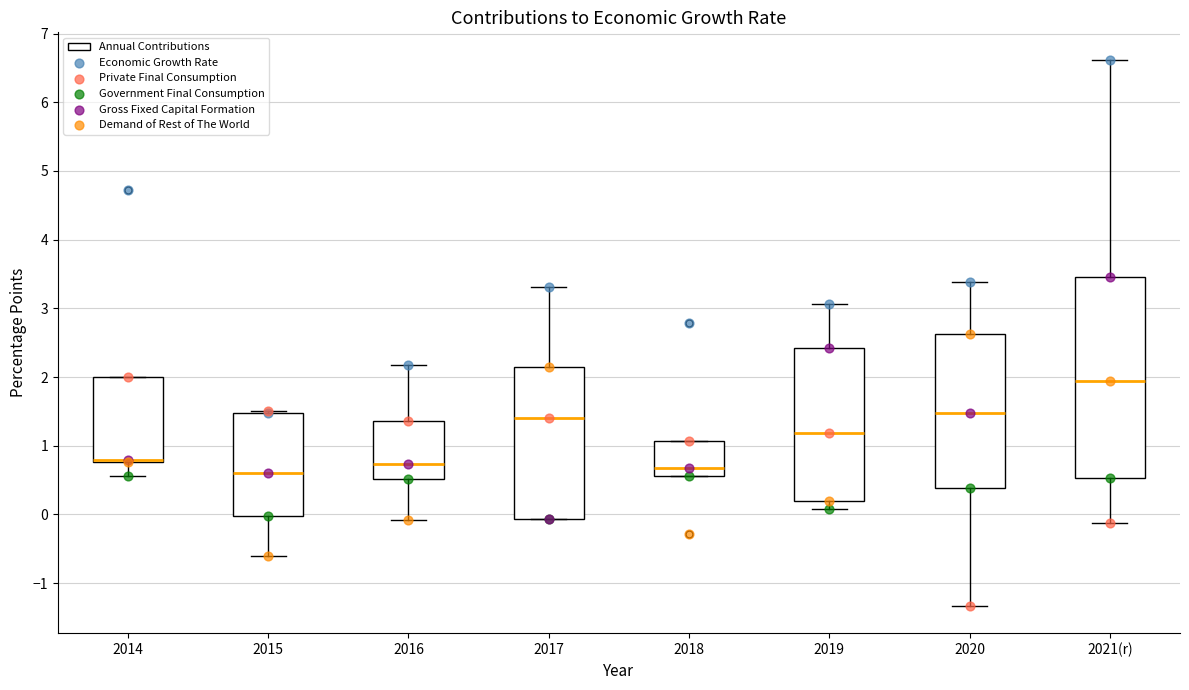

Where does the upper whisker of the box for 2020 end on the y-axis? The values are not printed on the chart, so give them approximately, as read against the axis.

3.4